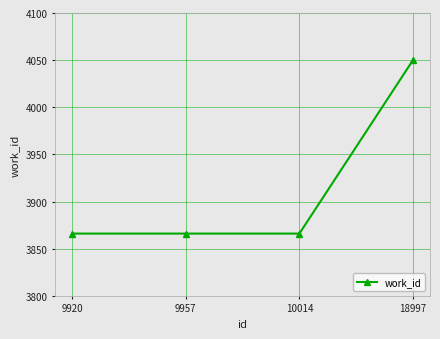

What is the ratio of the value at 9920 to the value at 9957?

1.0